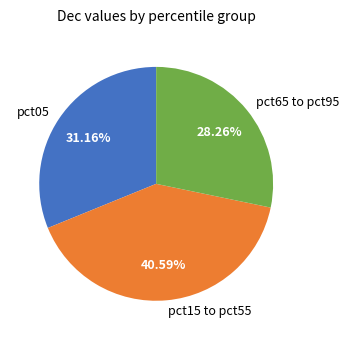

Count the number of slices in the pie.

3